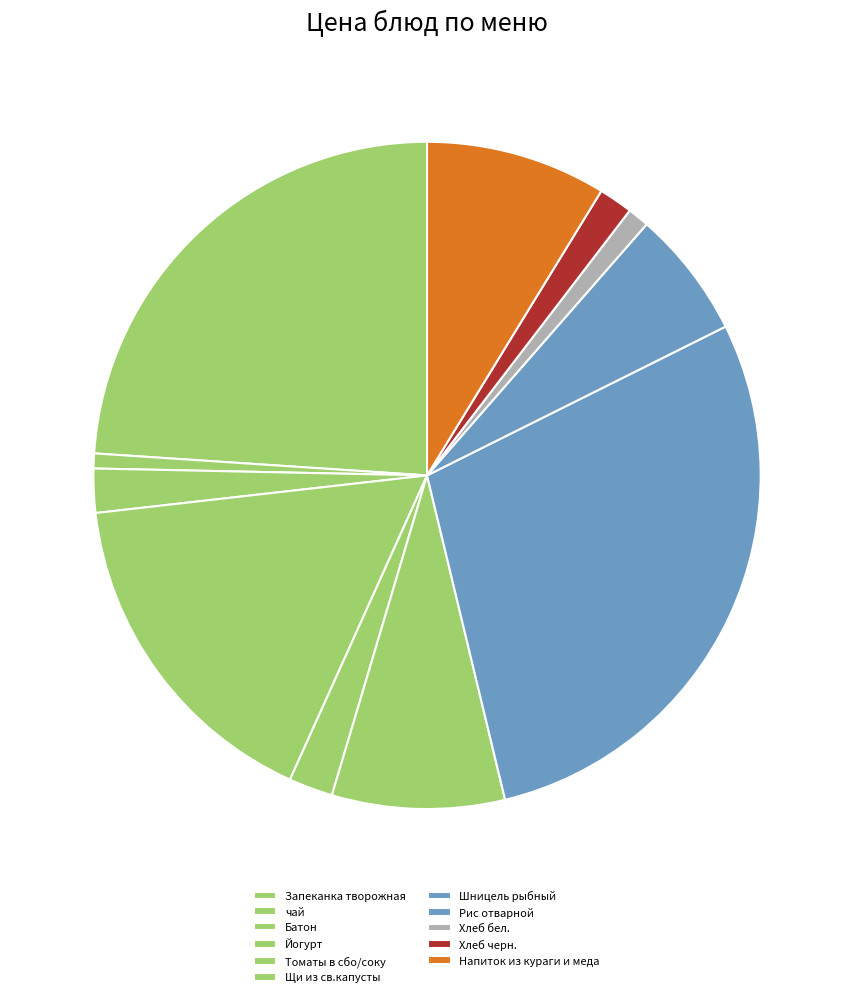

How much of the chart is everything except Йогурт?

83.5%